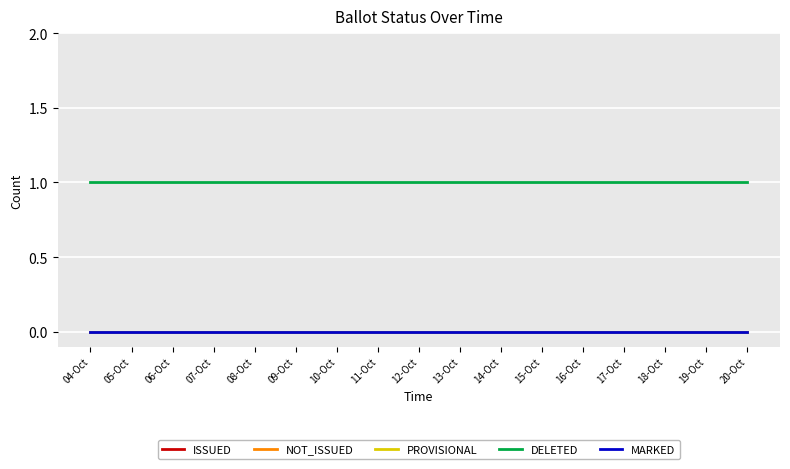

What position from the left is 14-Oct?

11